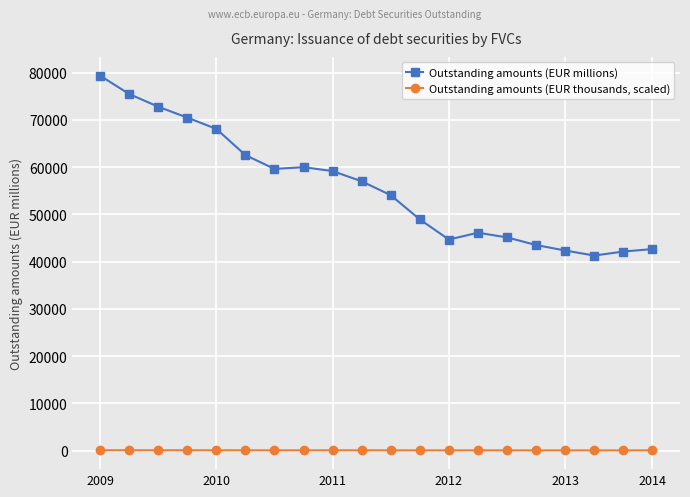

True or false: Outstanding amounts (EUR millions) and Outstanding amounts (EUR thousands, scaled) cross at least once.

False